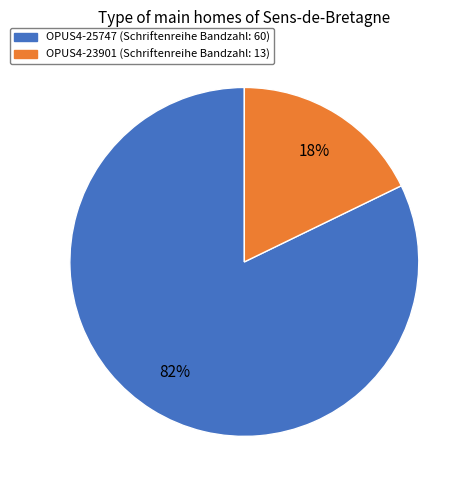

Which slice is the smallest?

OPUS4-23901